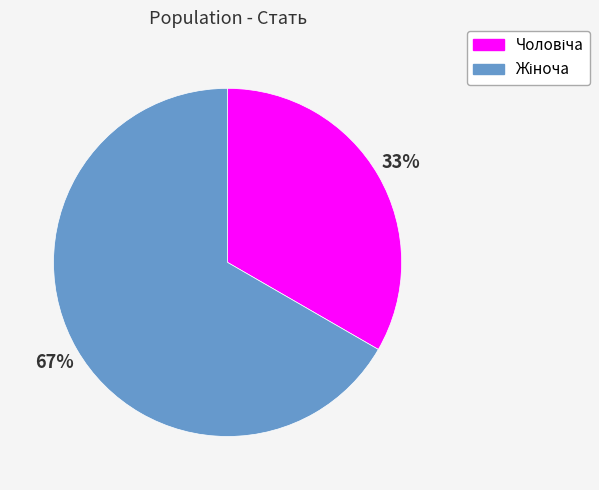

Does any single category account for the majority?

Yes